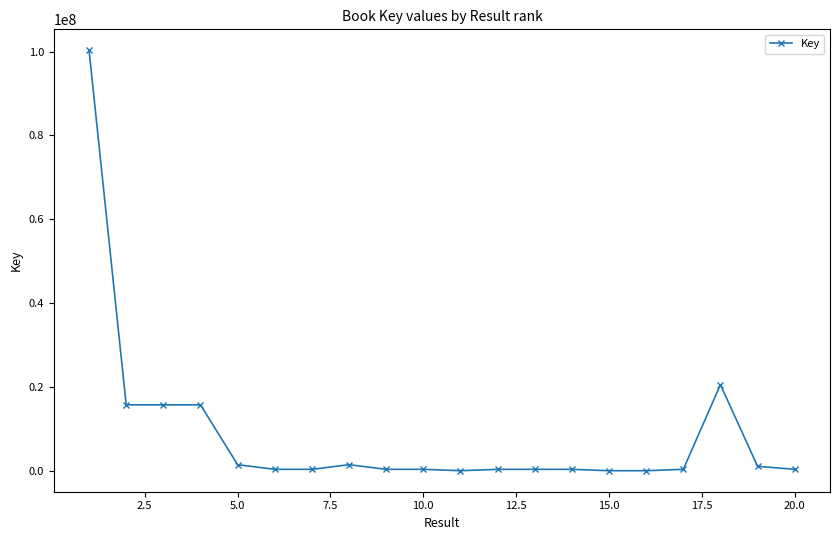

What is the sum of all values?

174926515